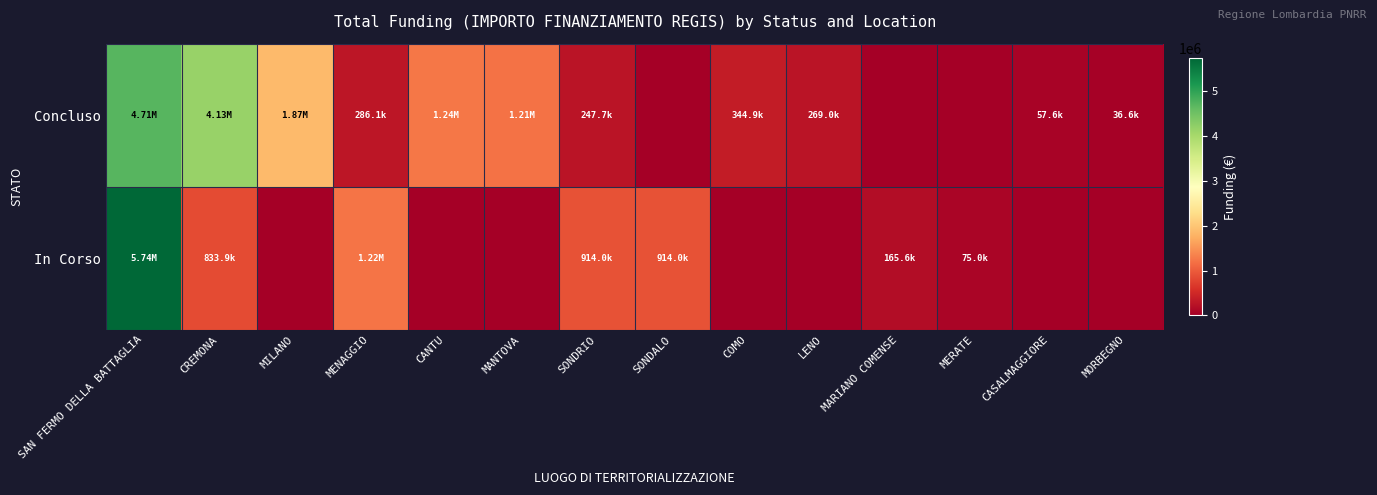

At how many categories does at least one series exceed 5339577?

1